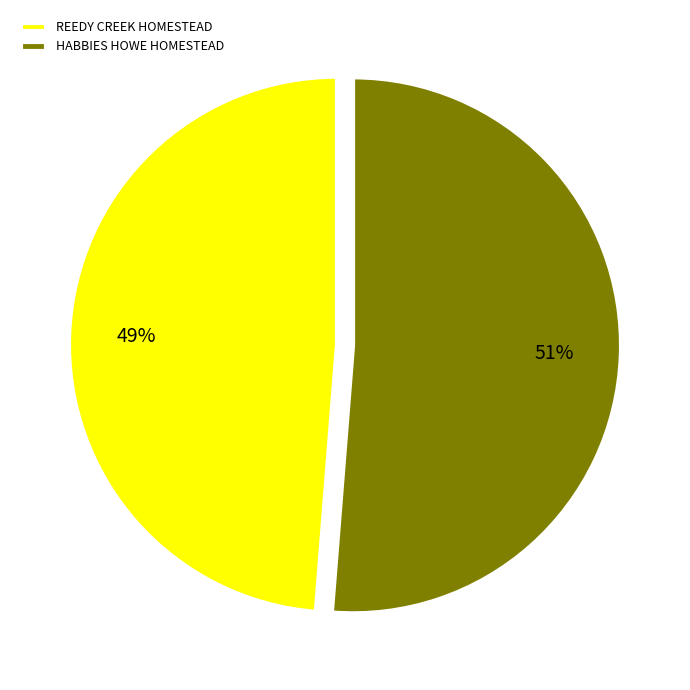

Does HABBIES HOWE HOMESTEAD represent more than half of the total?

Yes